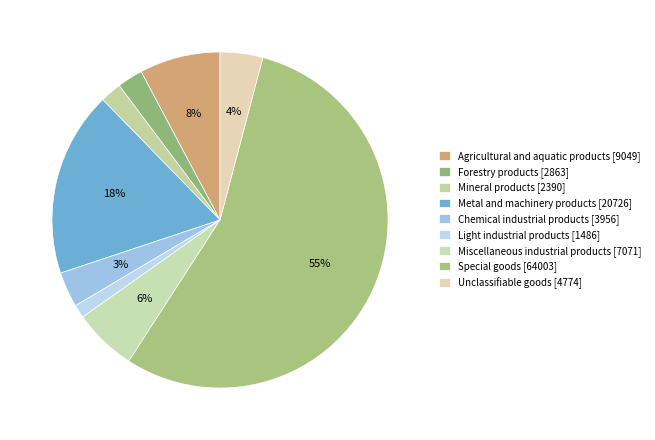

Is it true that Agricultural and aquatic products is 8% of the pie?

True